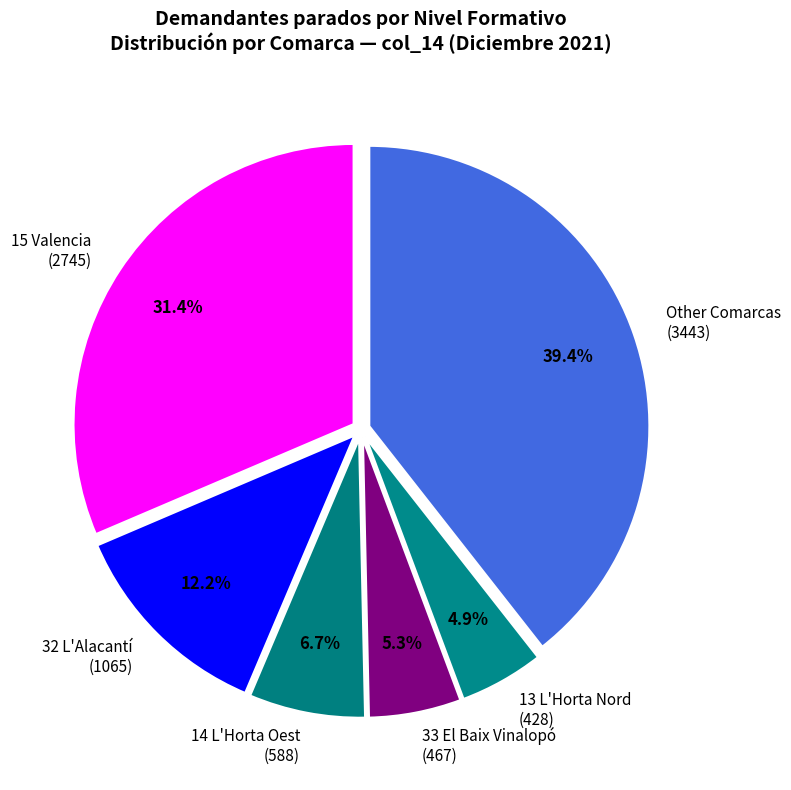

Between Other Comarcas (3443) and 13 L'Horta Nord (428), which is larger?

Other Comarcas (3443)